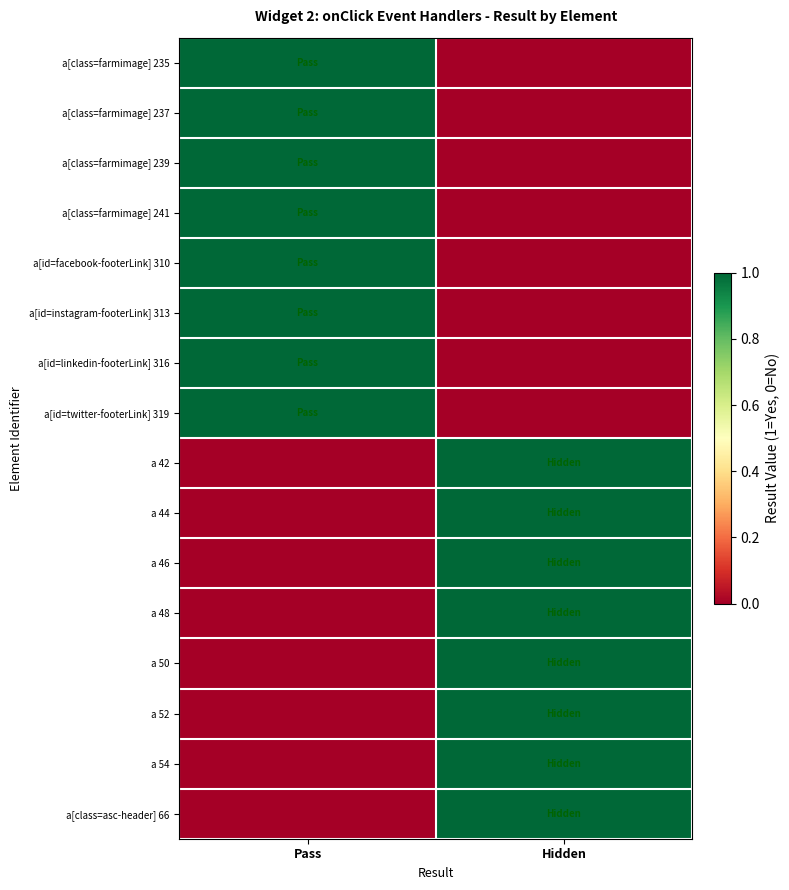

What is the greatest value displayed?

1